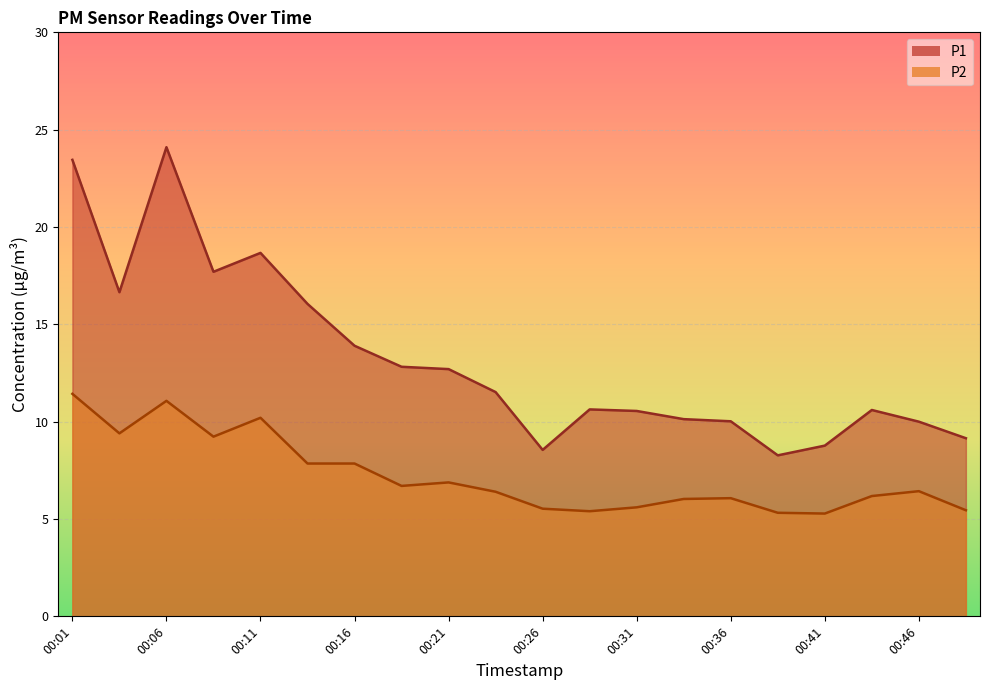

Which label corresponds to the largest value in the chart?

00:06